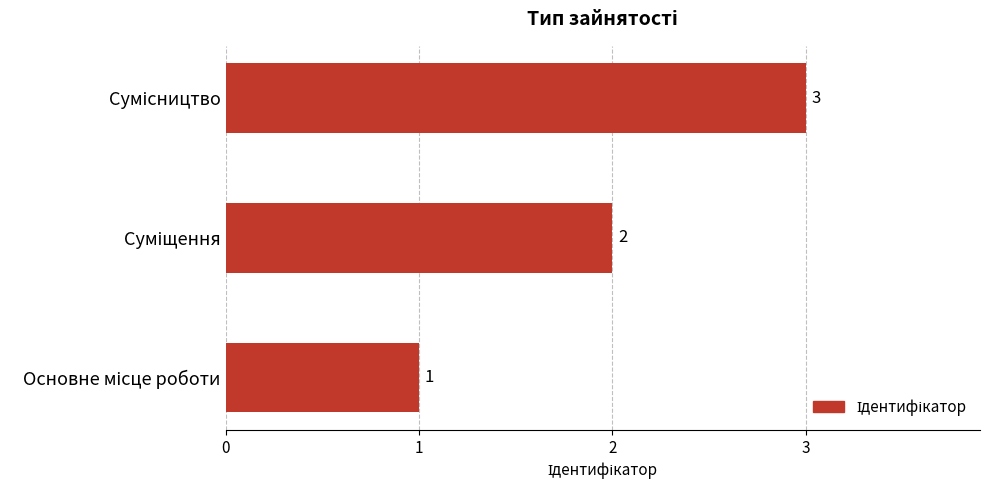

Count the values in the range 1 to 3.

3